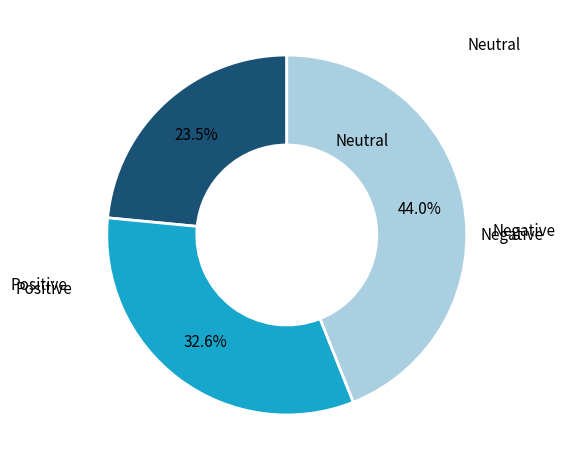

Does any single category account for the majority?

No